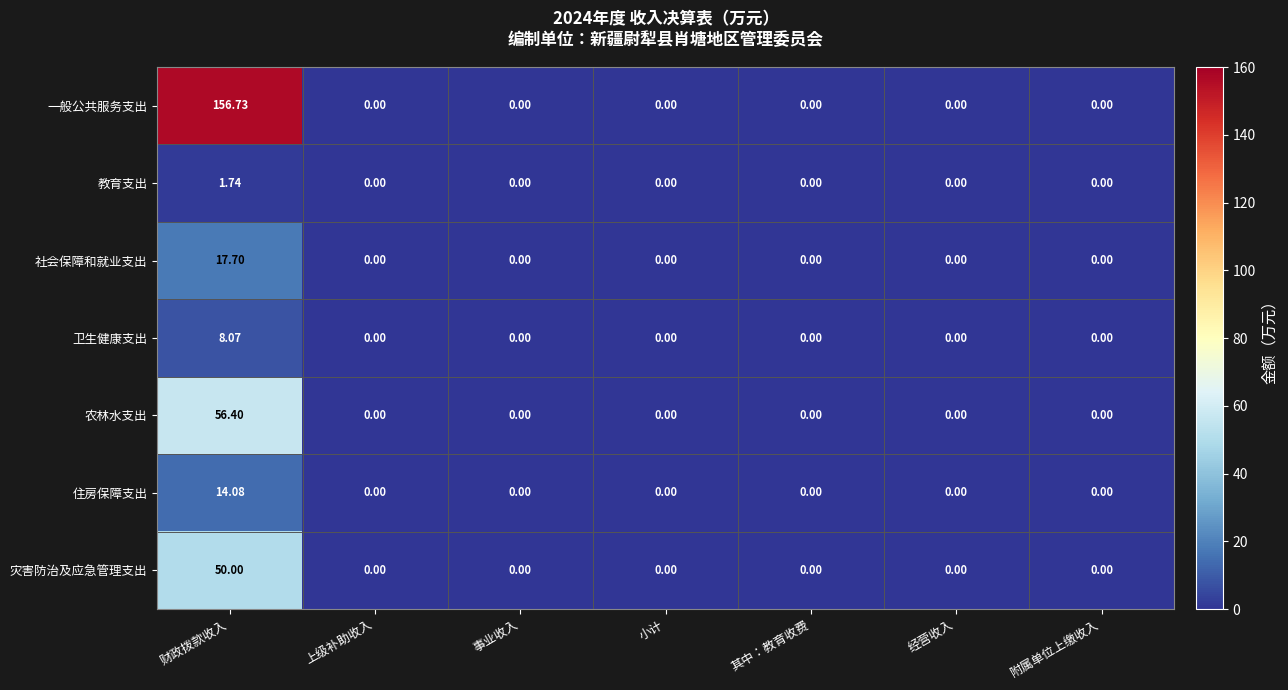

Is the value of 教育支出 at 小计 greater than the value of 农林水支出 at 财政拨款收入?

No